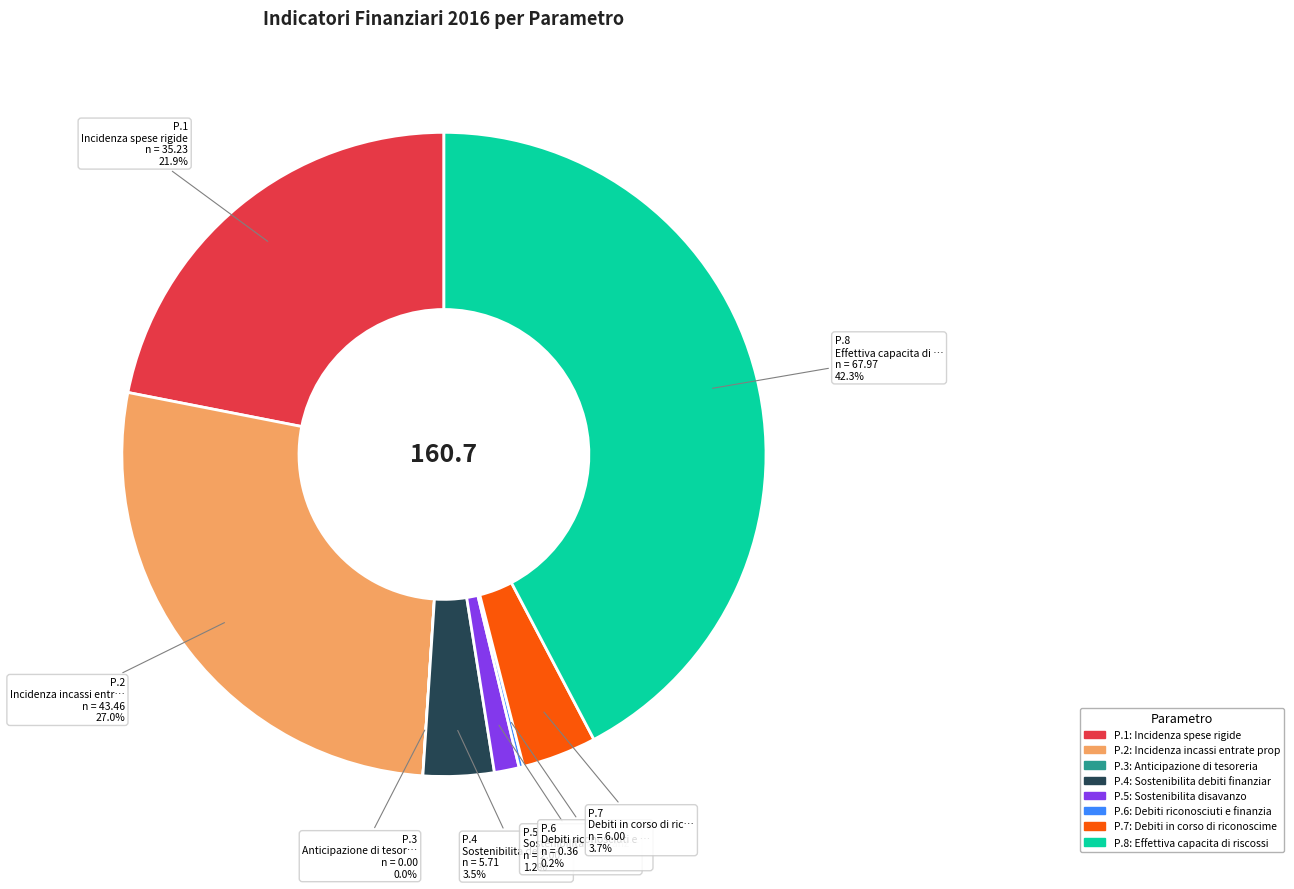

What is the total percentage of P.1 and P.4?

25.5%